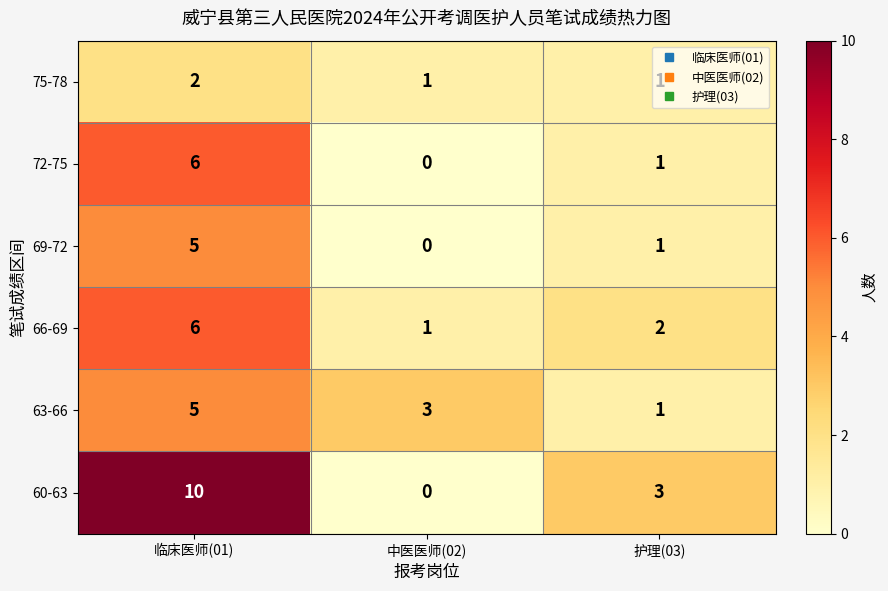

At which category does the chart reach its minimum across all series?

中医医师(02)